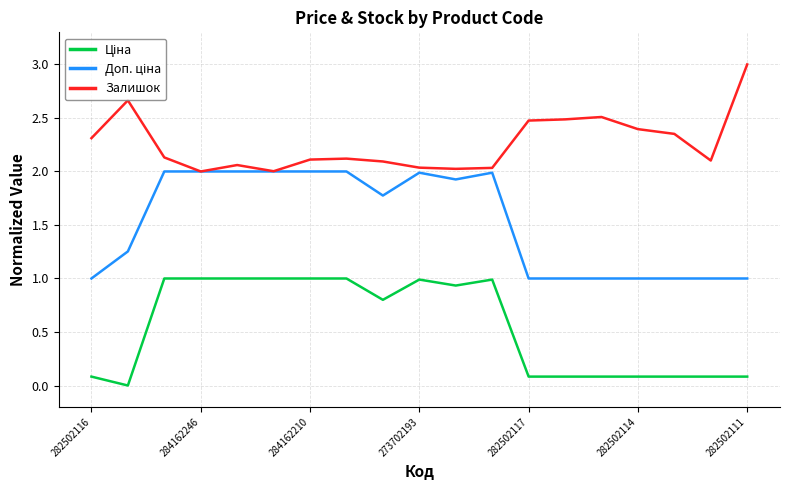

Which series has the largest total across all categories?

Залишок